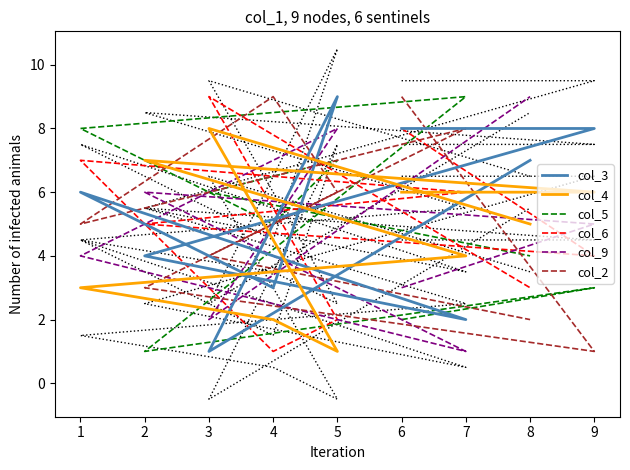

What is the highest value of the col_2 series?

9